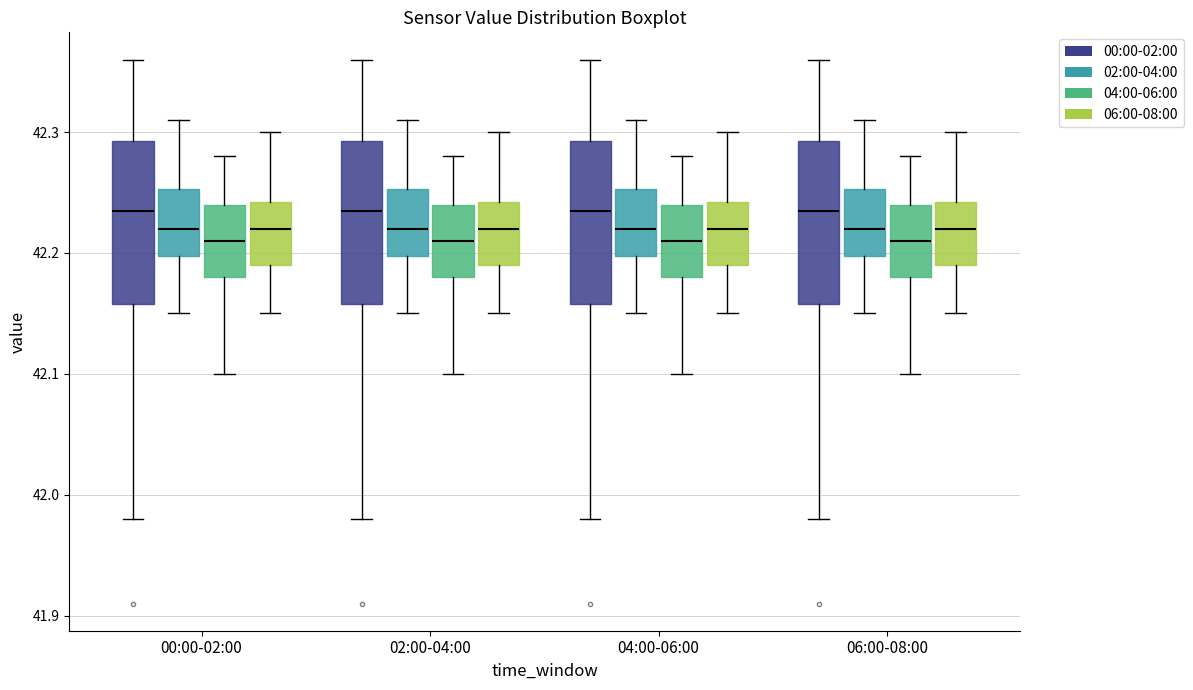

Reading left to right, transcribe this box plot: for each box, give where its median line is, the range the box spans, and where its two whiskers end, as read against the y-axis. The values are not printed on the chart, so give them approximately, as read against the axis.

00:00-02:00 (00:00-02:00): median 42.24, box 42.16 to 42.29, whiskers 41.98 to 42.36
00:00-02:00 (02:00-04:00): median 42.22, box 42.20 to 42.25, whiskers 42.15 to 42.31
00:00-02:00 (04:00-06:00): median 42.21, box 42.18 to 42.24, whiskers 42.10 to 42.28
00:00-02:00 (06:00-08:00): median 42.22, box 42.19 to 42.24, whiskers 42.15 to 42.30
02:00-04:00 (00:00-02:00): median 42.24, box 42.16 to 42.29, whiskers 41.98 to 42.36
02:00-04:00 (02:00-04:00): median 42.22, box 42.20 to 42.25, whiskers 42.15 to 42.31
02:00-04:00 (04:00-06:00): median 42.21, box 42.18 to 42.24, whiskers 42.10 to 42.28
02:00-04:00 (06:00-08:00): median 42.22, box 42.19 to 42.24, whiskers 42.15 to 42.30
04:00-06:00 (00:00-02:00): median 42.24, box 42.16 to 42.29, whiskers 41.98 to 42.36
04:00-06:00 (02:00-04:00): median 42.22, box 42.20 to 42.25, whiskers 42.15 to 42.31
04:00-06:00 (04:00-06:00): median 42.21, box 42.18 to 42.24, whiskers 42.10 to 42.28
04:00-06:00 (06:00-08:00): median 42.22, box 42.19 to 42.24, whiskers 42.15 to 42.30
06:00-08:00 (00:00-02:00): median 42.24, box 42.16 to 42.29, whiskers 41.98 to 42.36
06:00-08:00 (02:00-04:00): median 42.22, box 42.20 to 42.25, whiskers 42.15 to 42.31
06:00-08:00 (04:00-06:00): median 42.21, box 42.18 to 42.24, whiskers 42.10 to 42.28
06:00-08:00 (06:00-08:00): median 42.22, box 42.19 to 42.24, whiskers 42.15 to 42.30